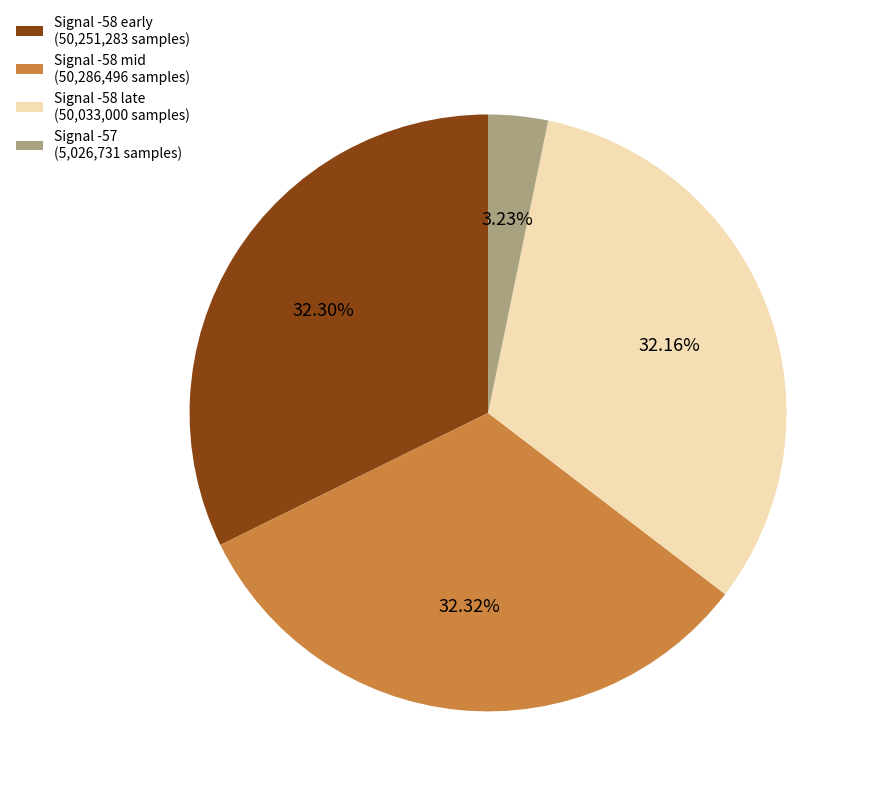

What is the smallest slice in the pie chart?

Signal -57 (5,026,731 samples)